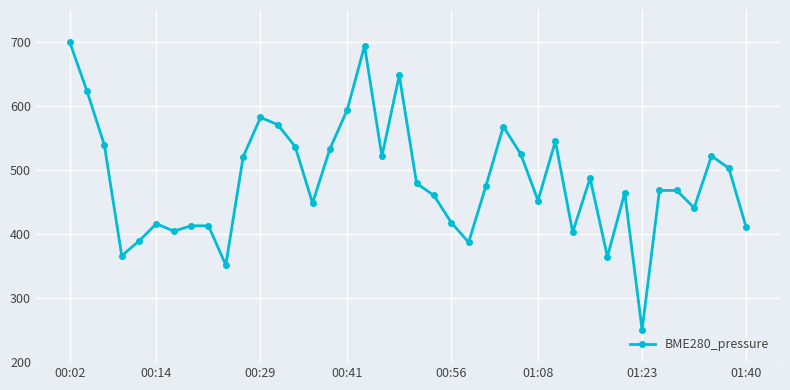

True or false: the data has more than 0 interior local peaks.

True